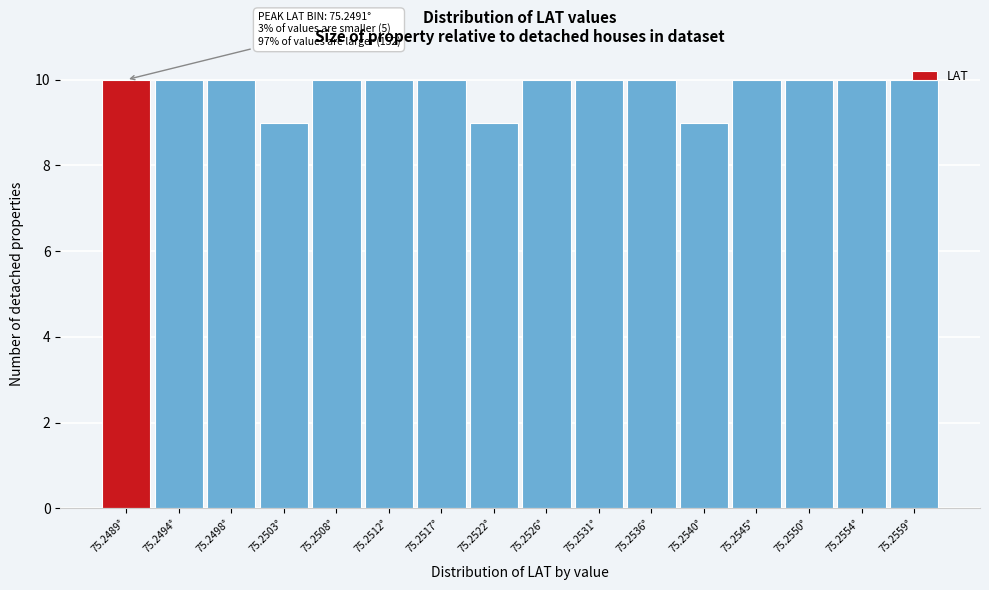

What is the greatest value displayed?

10